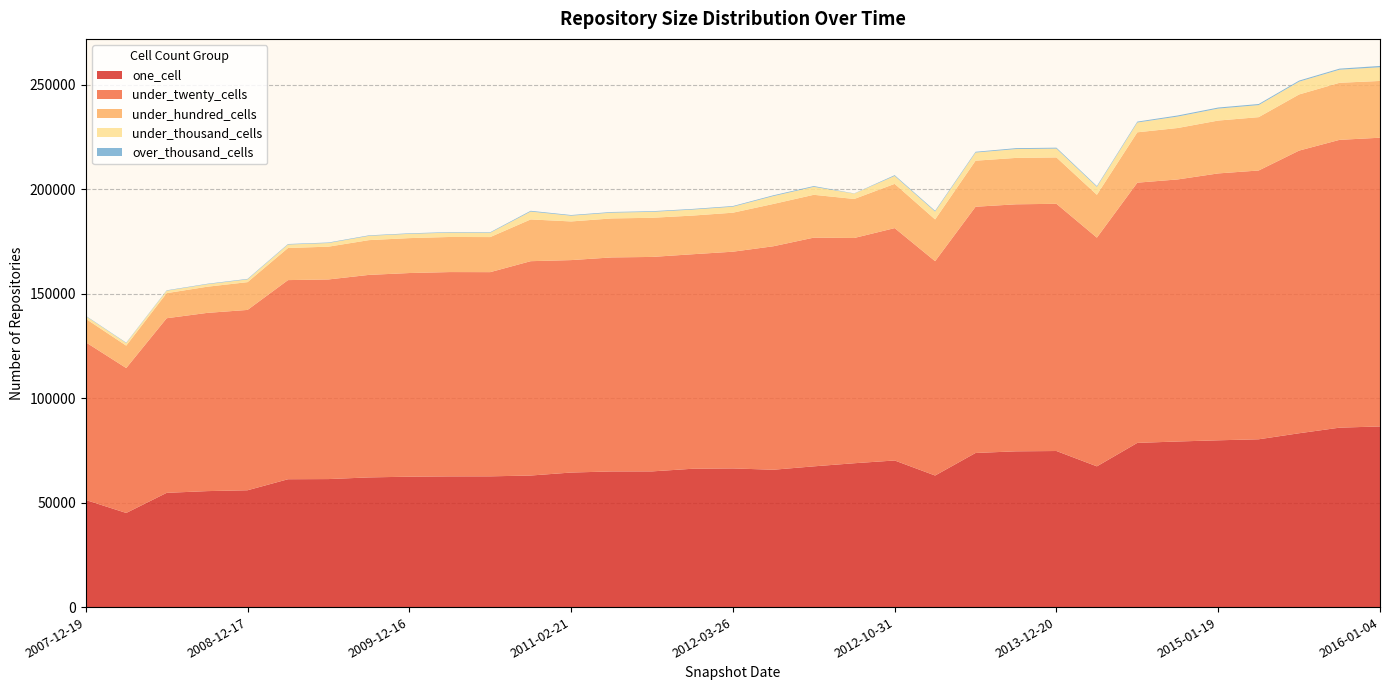

Reading left to right, list all the values displayed in this chart.

one_cell: 2007-12-19=51271	2008-04-01=45056	2008-06-27=54688	2008-10-10=55515	2008-12-17=55925	2009-04-06=61202	2009-06-17=61279	2009-09-25=62075	2009-12-16=62425	2010-04-01=62565	2010-07-26=62585	2010-11-17=62976	2011-02-21=64407	2011-06-10=64935	2011-09-05=64952	2012-01-18=66213	2012-03-26=66380	2013-02-20=65745	2013-05-21=67369	2012-07-13=68859	2012-10-31=70179	2012-12-11=62976	2013-07-09=73776	2013-09-10=74558	2013-12-20=74710	2014-03-28=67369	2014-03-28=78601	2014-09-08=79269	2015-01-19=79839	2015-04-09=80324	2015-07-03=83211	2015-10-01=85890	2016-01-04=86474
under_twenty_cells: 2007-12-19=75486	2008-04-01=69366	2008-06-27=83577	2008-10-10=85306	2008-12-17=86322	2009-04-06=95318	2009-06-17=95555	2009-09-25=96937	2009-12-16=97478	2010-04-01=97801	2010-07-26=97745	2010-11-17=102600	2011-02-21=101688	2011-06-10=102439	2011-09-05=102659	2012-01-18=102681	2012-03-26=103734	2013-02-20=106972	2013-05-21=109476	2012-07-13=107822	2012-10-31=111227	2012-12-11=102600	2013-07-09=117860	2013-09-10=118244	2013-12-20=118334	2014-03-28=109476	2014-03-28=124559	2014-09-08=125442	2015-01-19=127749	2015-04-09=128659	2015-07-03=135300	2015-10-01=137767	2016-01-04=138199
under_hundred_cells: 2007-12-19=11253	2008-04-01=10719	2008-06-27=12007	2008-10-10=12519	2008-12-17=13296	2009-04-06=15366	2009-06-17=15690	2009-09-25=16638	2009-12-16=16714	2010-04-01=16800	2010-07-26=16784	2010-11-17=19985	2011-02-21=18504	2011-06-10=18661	2011-09-05=18736	2012-01-18=18503	2012-03-26=18667	2013-02-20=20252	2013-05-21=20505	2012-07-13=18671	2012-10-31=21178	2012-12-11=19985	2013-07-09=22043	2013-09-10=22209	2013-12-20=22196	2014-03-28=20505	2014-03-28=24104	2014-09-08=24617	2015-01-19=25299	2015-04-09=25535	2015-07-03=26871	2015-10-01=27311	2016-01-04=27174
under_thousand_cells: 2007-12-19=1242	2008-04-01=1237	2008-06-27=1168	2008-10-10=1205	2008-12-17=1320	2009-04-06=1664	2009-06-17=1747	2009-09-25=2048	2009-12-16=2051	2010-04-01=2081	2010-07-26=2075	2010-11-17=3766	2011-02-21=2759	2011-06-10=2774	2011-09-05=2838	2012-01-18=2870	2012-03-26=2874	2013-02-20=3770	2013-05-21=3816	2012-07-13=2575	2012-10-31=3797	2012-12-11=3766	2013-07-09=3896	2013-09-10=4237	2013-12-20=4235	2014-03-28=3816	2014-03-28=4695	2014-09-08=5494	2015-01-19=5735	2015-04-09=5784	2015-07-03=6140	2015-10-01=6270	2016-01-04=6573
over_thousand_cells: 2007-12-19=186	2008-04-01=186	2008-06-27=191	2008-10-10=200	2008-12-17=234	2009-04-06=239	2009-06-17=240	2009-09-25=240	2009-12-16=249	2010-04-01=249	2010-07-26=249	2010-11-17=364	2011-02-21=305	2011-06-10=306	2011-09-05=309	2012-01-18=310	2012-03-26=310	2013-02-20=364	2013-05-21=365	2012-07-13=95	2012-10-31=364	2012-12-11=364	2013-07-09=366	2013-09-10=423	2013-12-20=423	2014-03-28=365	2014-03-28=423	2014-09-08=499	2015-01-19=499	2015-04-09=499	2015-07-03=500	2015-10-01=502	2016-01-04=609